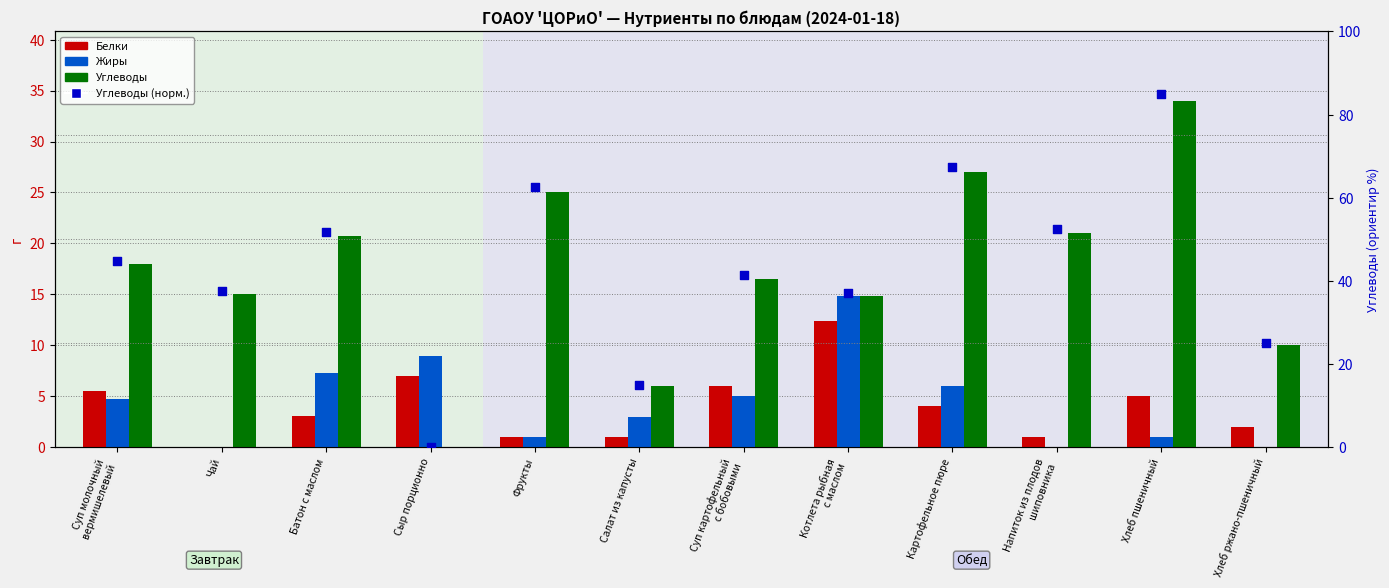

At which category is the sum across all series the highest?

Хлеб пшеничный